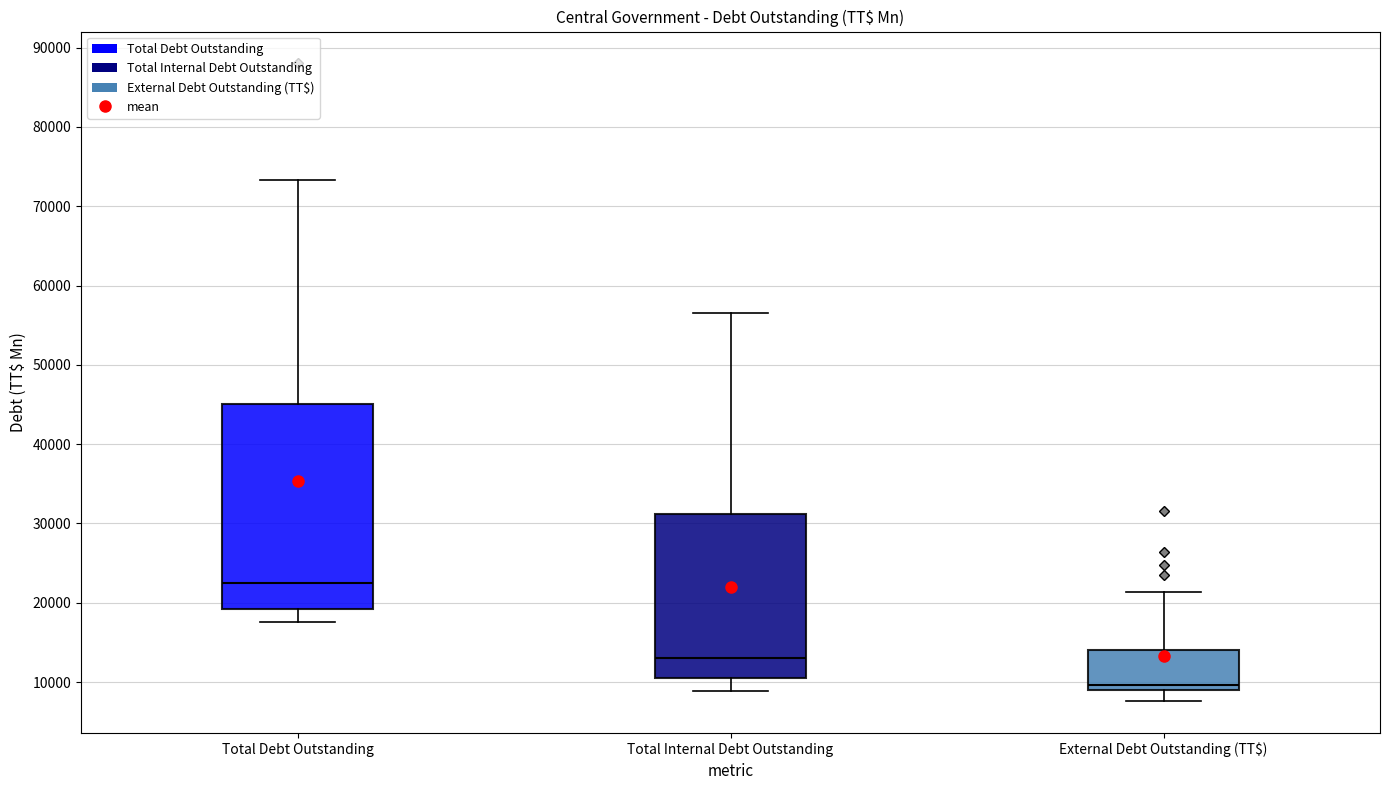

Which box has the lowest median line?

External Debt Outstanding (TT$)